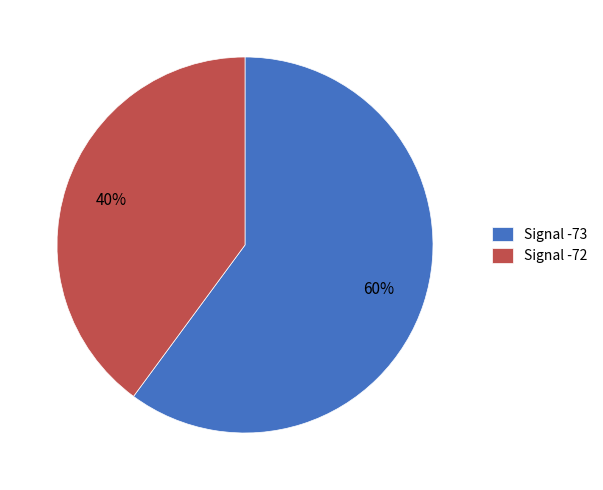

Count the number of slices in the pie.

2